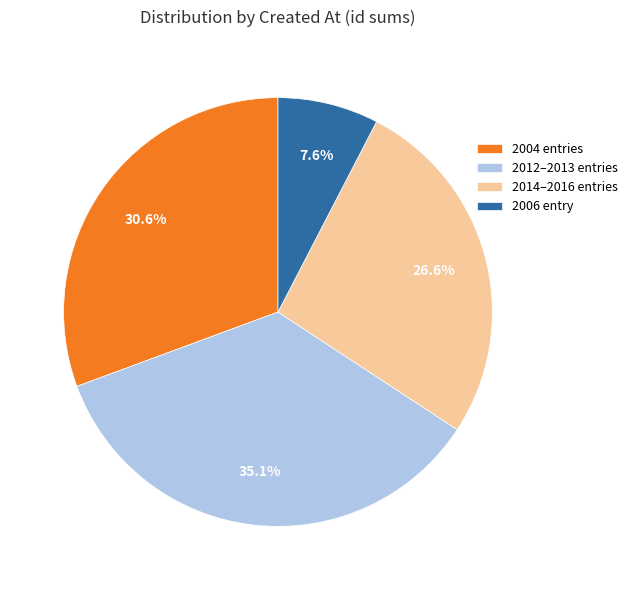

Rank the categories by value from highest to lowest.

2012–2013 entries, 2004 entries, 2014–2016 entries, 2006 entry